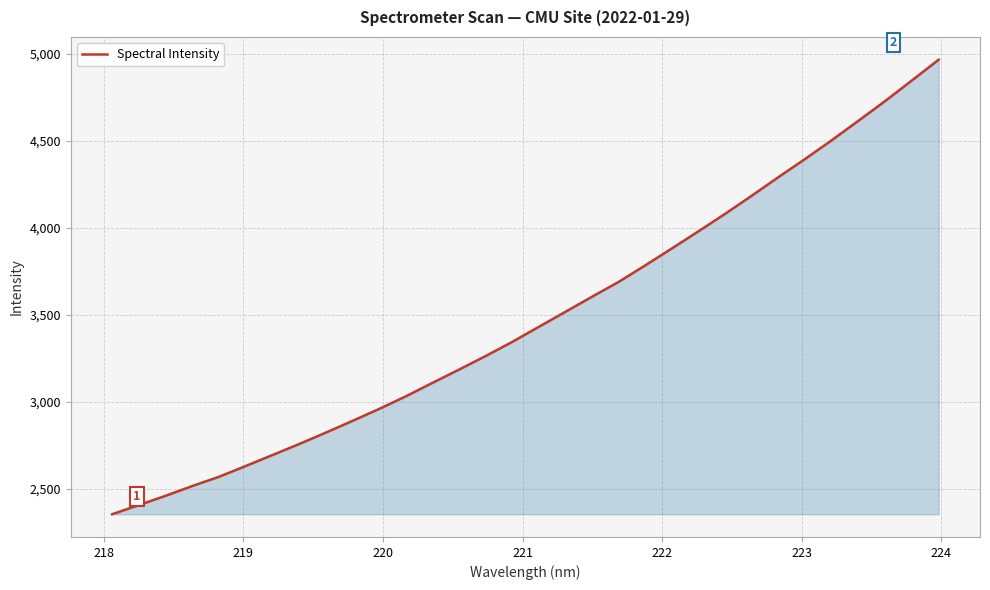

What is the difference between the maximum and minimum values?

2615.0